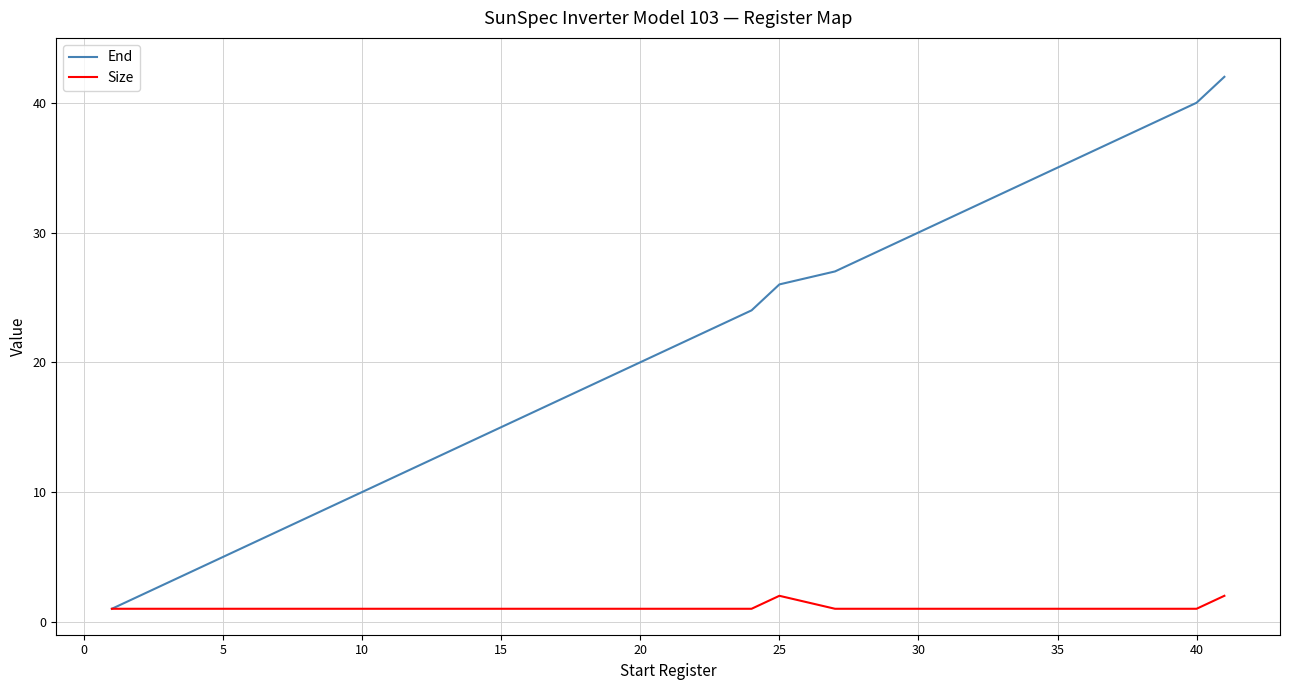

Rank the series by their average value, from lowest to highest.

Size, End